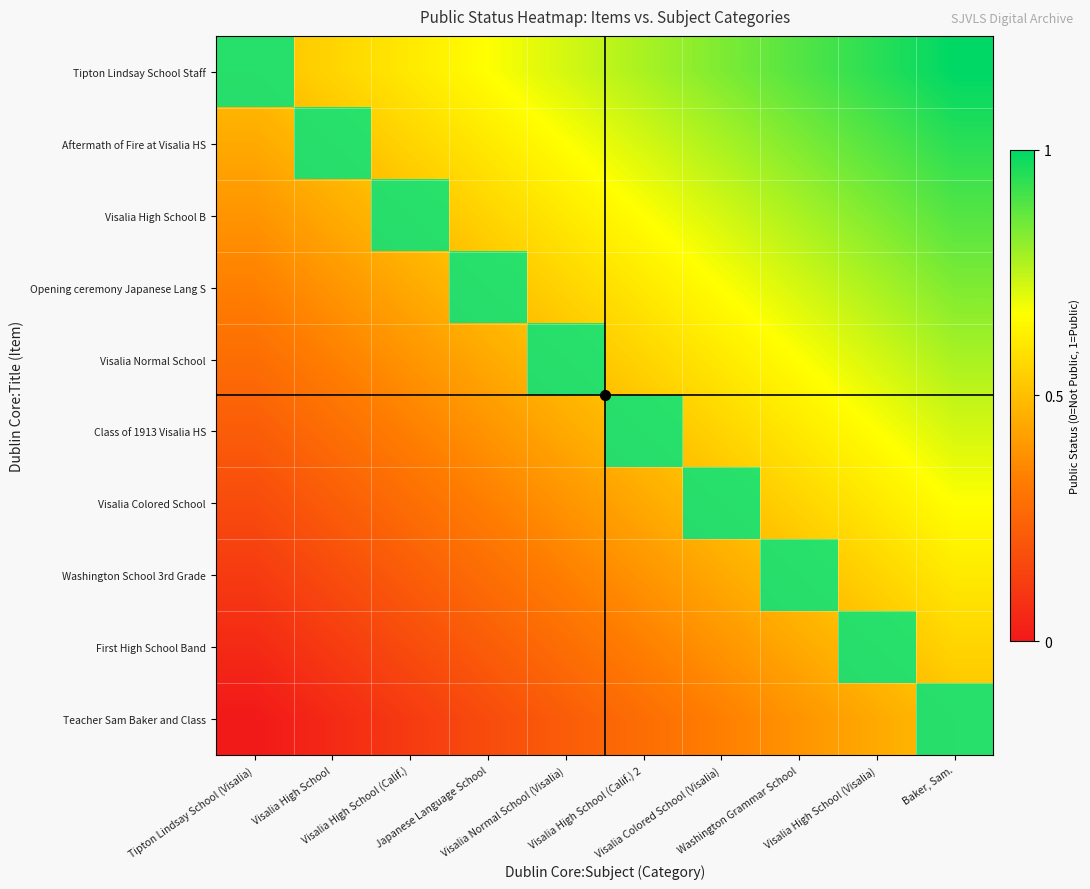

At which category is the sum across all series the highest?

Tipton Lindsay School (Visalia)